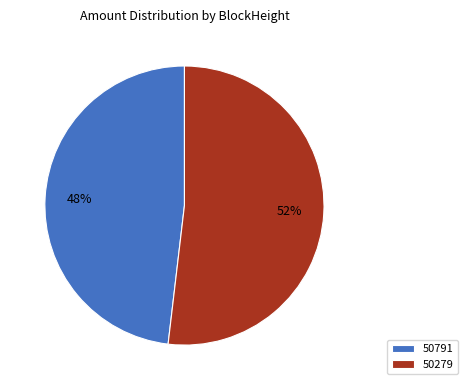

To the nearest percent, what is the difference between the largest and smallest slice percentages?

4%